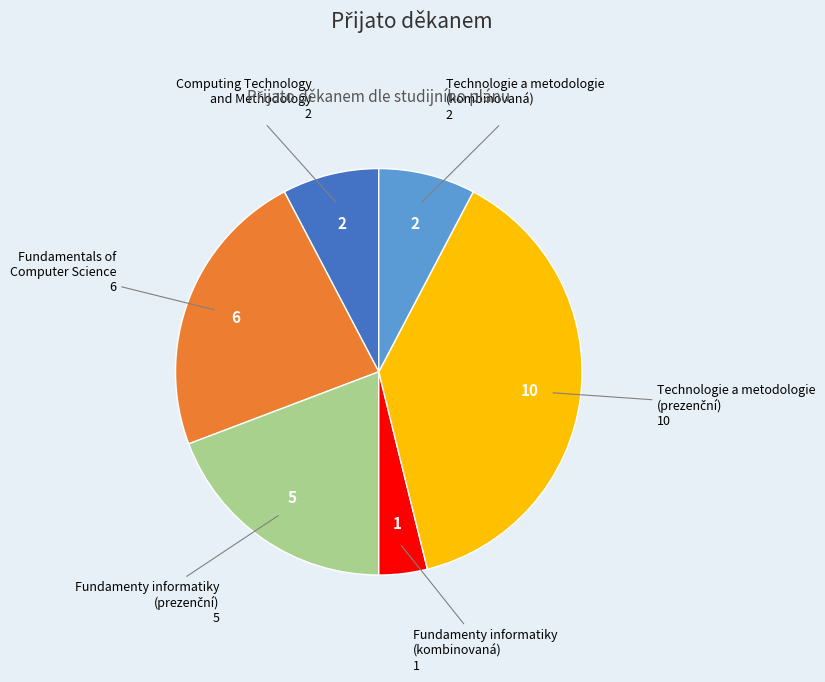

Is there any slice that represents more than half of the pie?

No